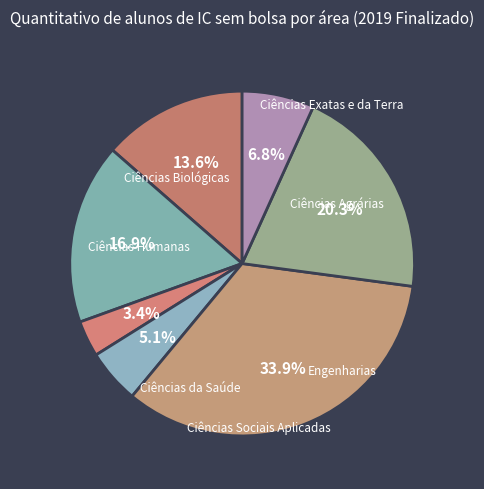

To the nearest percent, what is the difference between the Ciências Biológicas and Ciências Agrárias slice percentages?

17%